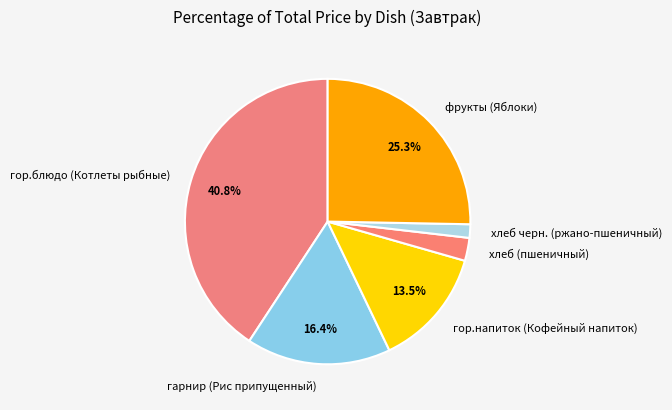

The гор.блюдо (Котлеты рыбные) slice represents 41% of the pie. True or false?

True